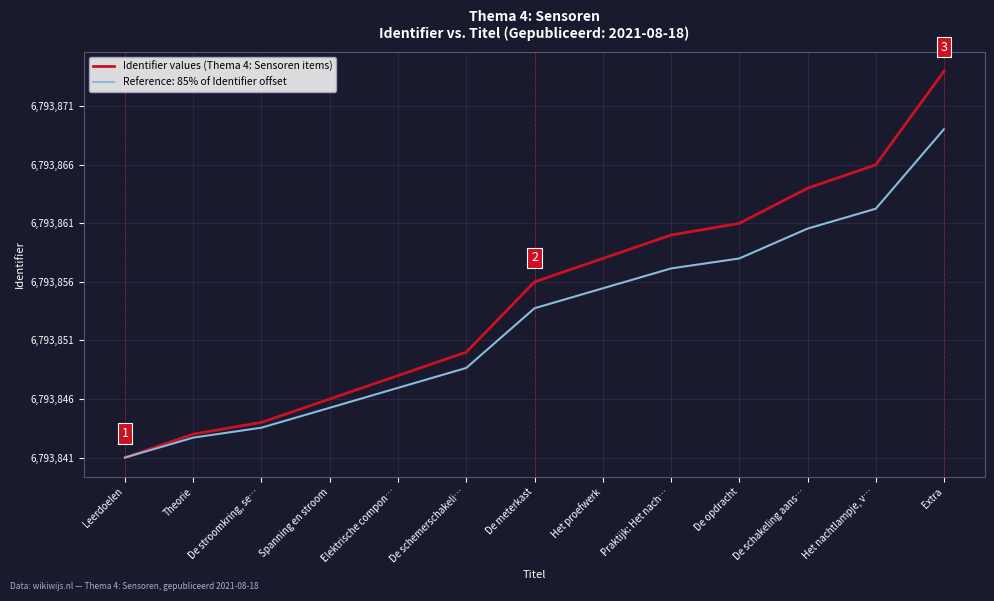

Reading left to right, list all the values displayed in this chart.

Leerdoelen=0	Theorie=2	De stroomkring, se…=3	Spanning en stroom=5	Elektrische compon…=7	De schemerschakeli…=9	De meterkast=15	Het proefwerk=17	Praktijk: Het nach…=19	De opdracht=20	De schakeling aans…=23	Het nachtlampje, v…=25	Extra=33